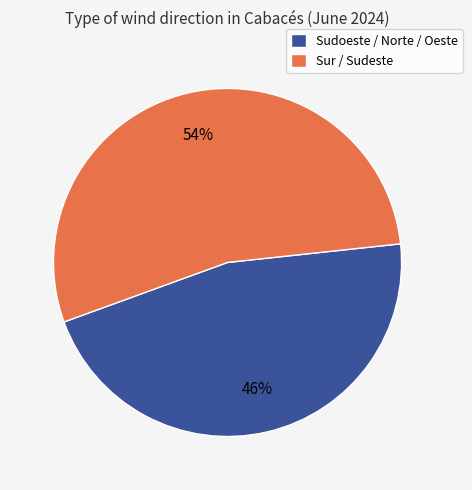

What is the smallest slice in the pie chart?

Sudoeste / Norte / Oeste